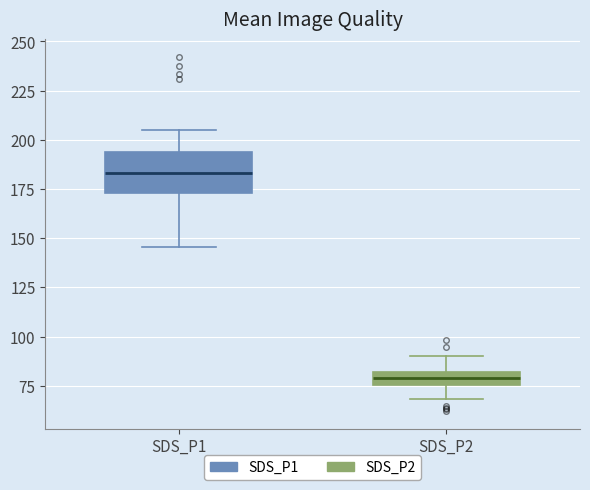

Which box has the lowest median line?

SDS_P2